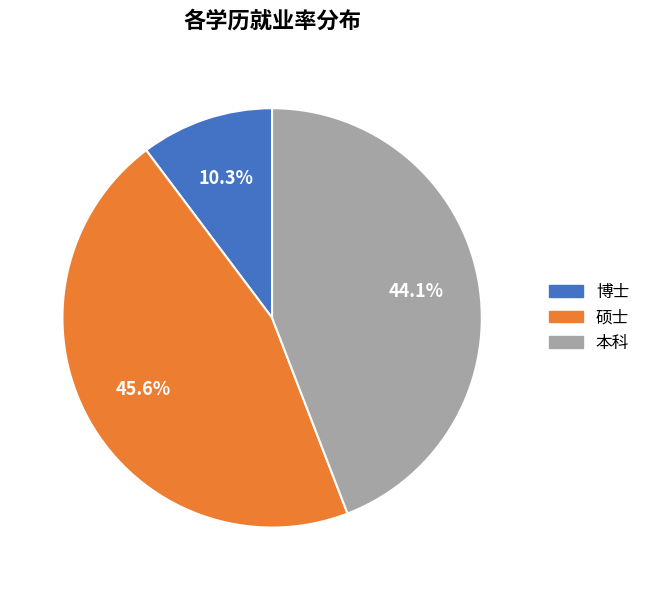

How many slices are in this pie chart?

3